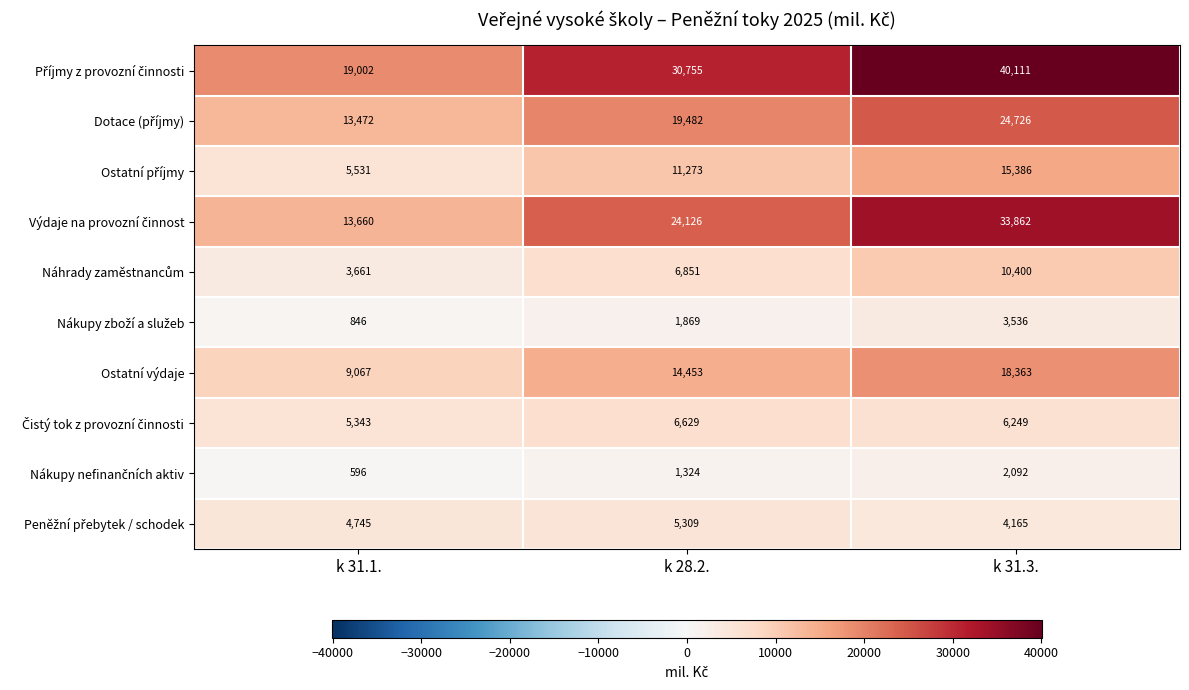

At which category does the chart reach its peak across all series?

k 31.3.